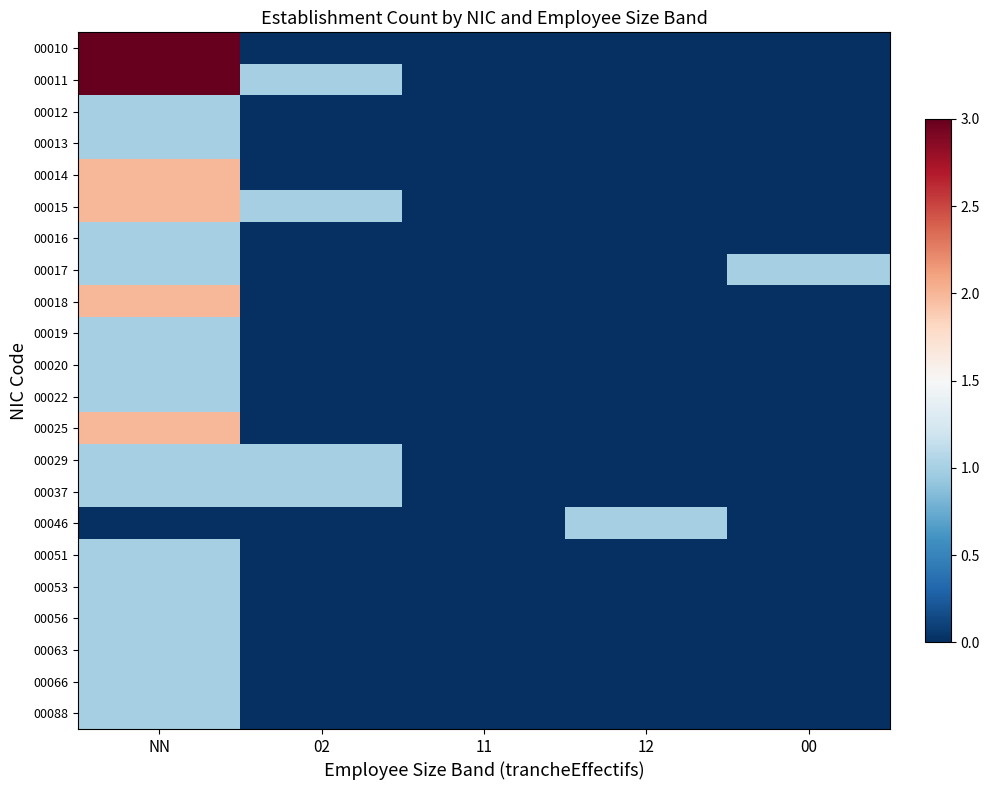

Between 12 and 02, which is larger?

12